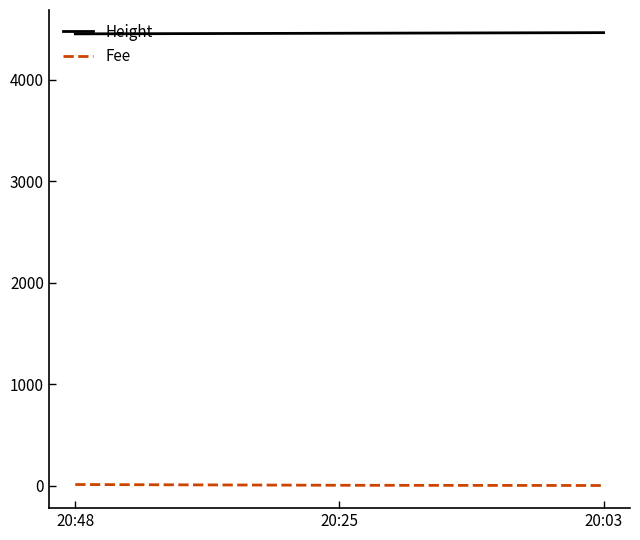

What is the sum of all Height values?

13371.0